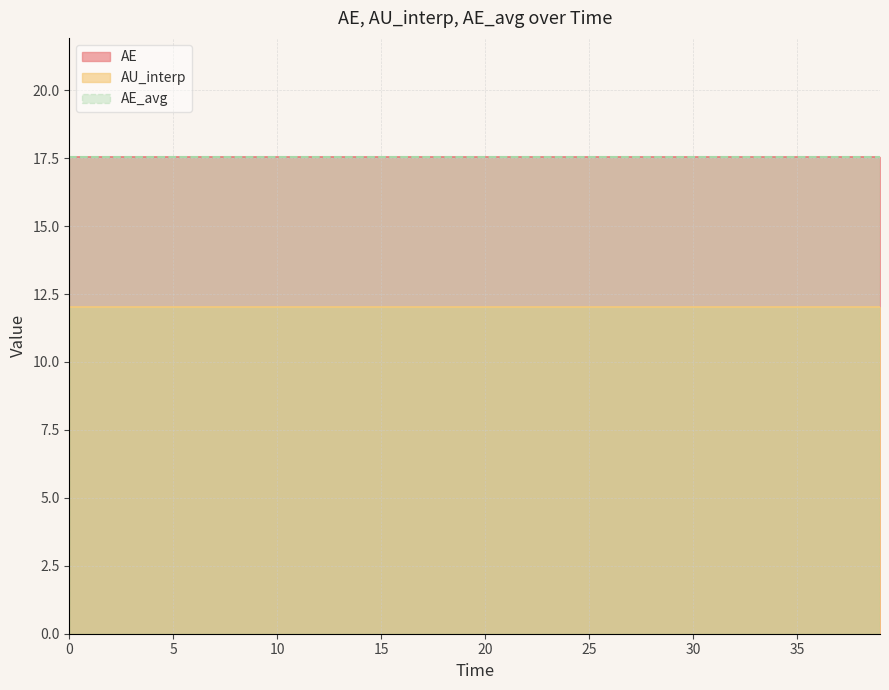

Reading right to left, list all the values displayed in this chart.

AE: 17.5	17.5	17.5	17.5	17.5	17.5	17.5	17.5	17.5	17.5	17.5	17.5	17.5	17.5	17.5	17.5	17.5	17.5	17.5	17.5
AU_interp: 12.0	12.0	12.0	12.0	12.0	12.0	12.0	12.0	12.0	12.0	12.0	12.0	12.0	12.0	12.0	12.0	12.0	12.0	12.0	12.0
AE_avg: 17.5	17.5	17.5	17.5	17.5	17.5	17.5	17.5	17.5	17.5	17.5	17.5	17.5	17.5	17.5	17.5	17.5	17.5	17.5	17.5